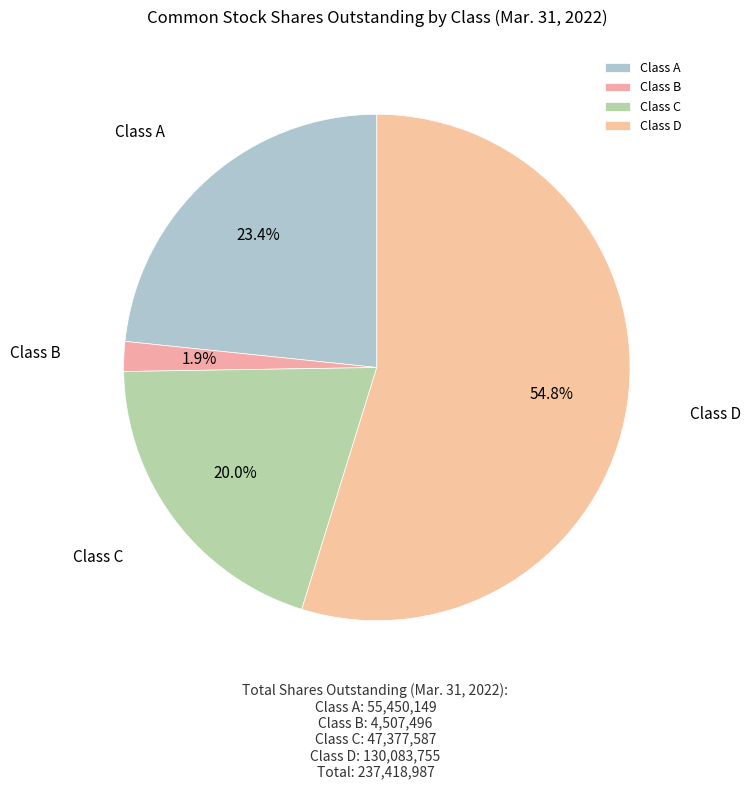

Does any single category account for the majority?

Yes